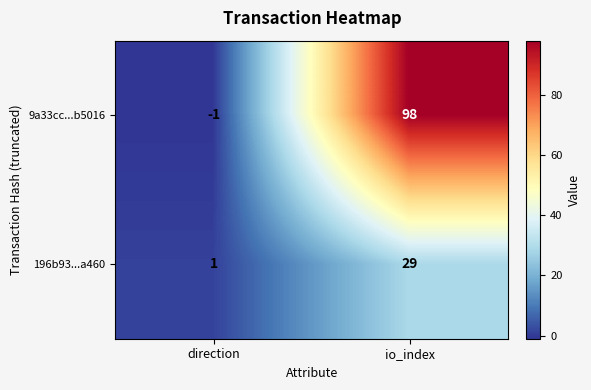

Rank the series by their maximum value, from lowest to highest.

196b93...a460, 9a33cc...b5016